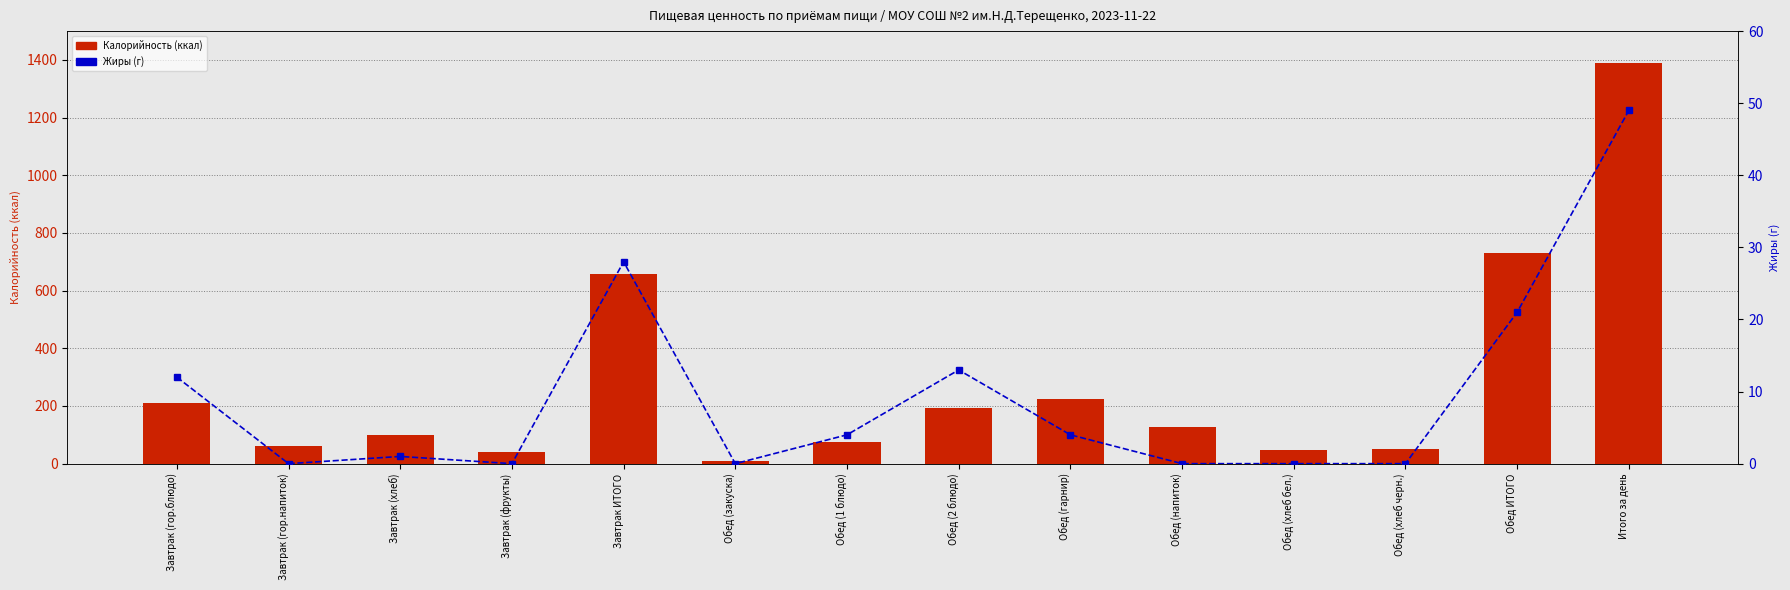

What is the label of the 4th bar from the left?

Завтрак (фрукты)